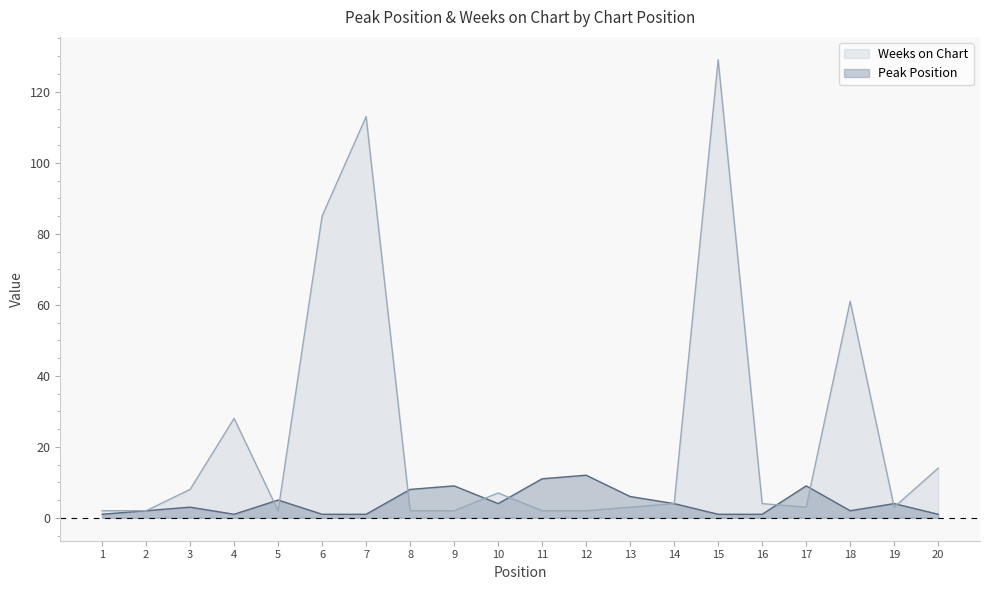

How many interior local peaks does the Peak Position series have?

6